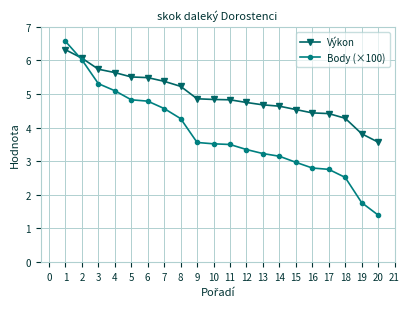

What are all the series names shown in the legend?

Výkon, Body (×100)